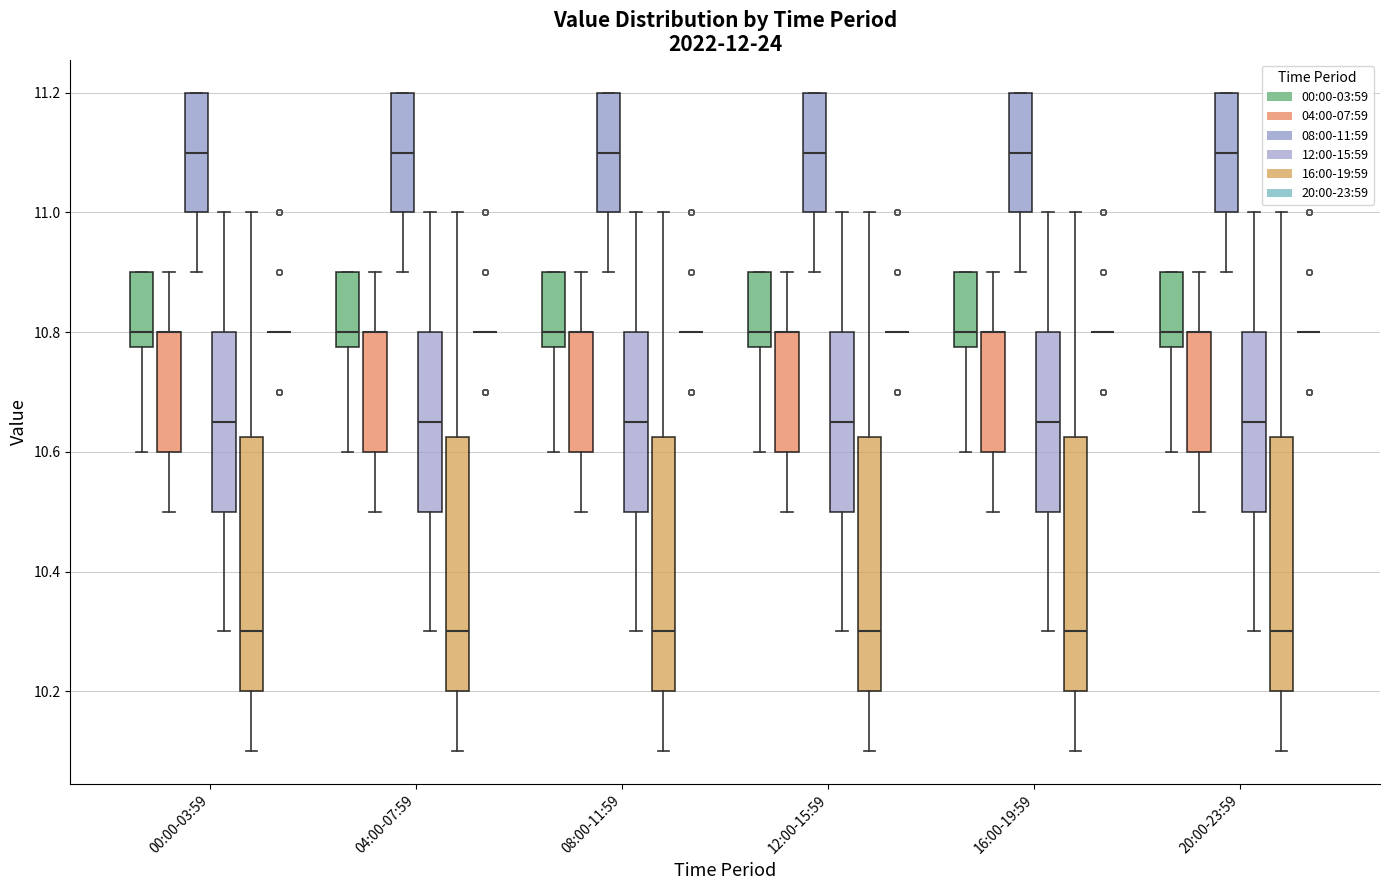

Reading left to right, read every box against the y-axis: the position of its median line, the range the box covers, and the ends of its whiskers. The values are not printed on the chart, so give them approximately, as read against the axis.

00:00-03:59 (00:00-03:59): median 10.80, box 10.78 to 10.90, whiskers 10.60 to 10.90
00:00-03:59 (04:00-07:59): median 10.80 (drawn on the box's upper edge), box 10.60 to 10.80, whiskers 10.50 to 10.90
00:00-03:59 (08:00-11:59): median 11.10, box 11.00 to 11.20, whiskers 10.90 to 11.20
00:00-03:59 (12:00-15:59): median 10.66, box 10.50 to 10.80, whiskers 10.30 to 11.00
00:00-03:59 (16:00-19:59): median 10.30, box 10.20 to 10.62, whiskers 10.10 to 11.00
00:00-03:59 (20:00-23:59): box collapsed to a line at 10.80, whiskers 10.80 to 10.80
04:00-07:59 (00:00-03:59): median 10.80, box 10.78 to 10.90, whiskers 10.60 to 10.90
04:00-07:59 (04:00-07:59): median 10.80 (drawn on the box's upper edge), box 10.60 to 10.80, whiskers 10.50 to 10.90
04:00-07:59 (08:00-11:59): median 11.10, box 11.00 to 11.20, whiskers 10.90 to 11.20
04:00-07:59 (12:00-15:59): median 10.66, box 10.50 to 10.80, whiskers 10.30 to 11.00
04:00-07:59 (16:00-19:59): median 10.30, box 10.20 to 10.62, whiskers 10.10 to 11.00
04:00-07:59 (20:00-23:59): box collapsed to a line at 10.80, whiskers 10.80 to 10.80
08:00-11:59 (00:00-03:59): median 10.80, box 10.78 to 10.90, whiskers 10.60 to 10.90
08:00-11:59 (04:00-07:59): median 10.80 (drawn on the box's upper edge), box 10.60 to 10.80, whiskers 10.50 to 10.90
08:00-11:59 (08:00-11:59): median 11.10, box 11.00 to 11.20, whiskers 10.90 to 11.20
08:00-11:59 (12:00-15:59): median 10.66, box 10.50 to 10.80, whiskers 10.30 to 11.00
08:00-11:59 (16:00-19:59): median 10.30, box 10.20 to 10.62, whiskers 10.10 to 11.00
08:00-11:59 (20:00-23:59): box collapsed to a line at 10.80, whiskers 10.80 to 10.80
12:00-15:59 (00:00-03:59): median 10.80, box 10.78 to 10.90, whiskers 10.60 to 10.90
12:00-15:59 (04:00-07:59): median 10.80 (drawn on the box's upper edge), box 10.60 to 10.80, whiskers 10.50 to 10.90
12:00-15:59 (08:00-11:59): median 11.10, box 11.00 to 11.20, whiskers 10.90 to 11.20
12:00-15:59 (12:00-15:59): median 10.66, box 10.50 to 10.80, whiskers 10.30 to 11.00
12:00-15:59 (16:00-19:59): median 10.30, box 10.20 to 10.62, whiskers 10.10 to 11.00
12:00-15:59 (20:00-23:59): box collapsed to a line at 10.80, whiskers 10.80 to 10.80
16:00-19:59 (00:00-03:59): median 10.80, box 10.78 to 10.90, whiskers 10.60 to 10.90
16:00-19:59 (04:00-07:59): median 10.80 (drawn on the box's upper edge), box 10.60 to 10.80, whiskers 10.50 to 10.90
16:00-19:59 (08:00-11:59): median 11.10, box 11.00 to 11.20, whiskers 10.90 to 11.20
16:00-19:59 (12:00-15:59): median 10.66, box 10.50 to 10.80, whiskers 10.30 to 11.00
16:00-19:59 (16:00-19:59): median 10.30, box 10.20 to 10.62, whiskers 10.10 to 11.00
16:00-19:59 (20:00-23:59): box collapsed to a line at 10.80, whiskers 10.80 to 10.80
20:00-23:59 (00:00-03:59): median 10.80, box 10.78 to 10.90, whiskers 10.60 to 10.90
20:00-23:59 (04:00-07:59): median 10.80 (drawn on the box's upper edge), box 10.60 to 10.80, whiskers 10.50 to 10.90
20:00-23:59 (08:00-11:59): median 11.10, box 11.00 to 11.20, whiskers 10.90 to 11.20
20:00-23:59 (12:00-15:59): median 10.66, box 10.50 to 10.80, whiskers 10.30 to 11.00
20:00-23:59 (16:00-19:59): median 10.30, box 10.20 to 10.62, whiskers 10.10 to 11.00
20:00-23:59 (20:00-23:59): box collapsed to a line at 10.80, whiskers 10.80 to 10.80